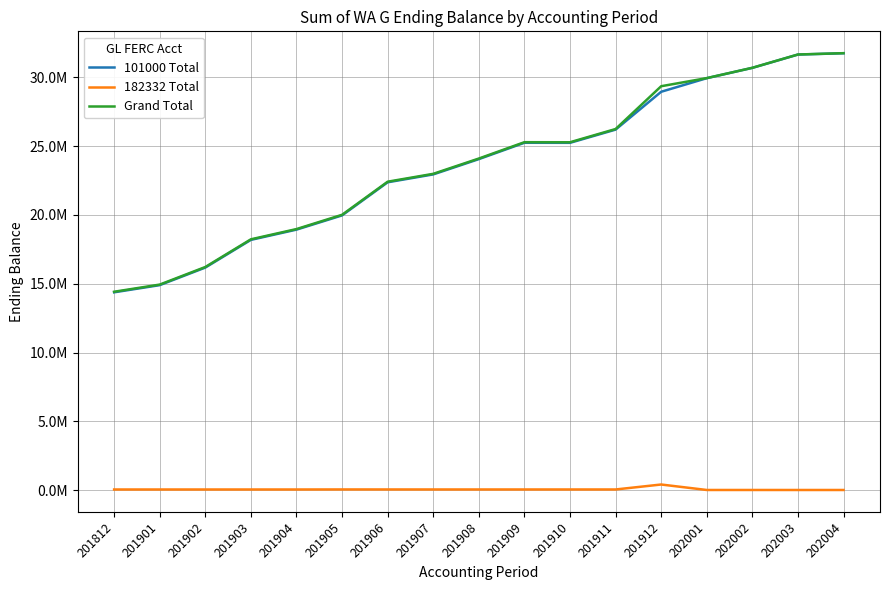

Reading left to right, transcribe all the data shown in this chart.

101000 Total: 201812=14377964.8	201901=14898603.0	201902=16176166.6	201903=18189751.2	201904=18934943.2	201905=19969592.9	201906=22376815.7	201907=22950292.3	201908=24061778.9	201909=25250503.9	201910=25245647.3	201911=26207219.2	201912=28958728.1	202001=29946394.4	202002=30696133.9	202003=31663817.2	202004=31759875.5
182332 Total: 201812=40933.1	201901=40933.1	201902=40933.1	201903=40933.1	201904=40933.1	201905=43897.4	201906=43116.0	201907=42354.4	201908=42354.4	201909=42354.4	201910=42354.4	201911=42354.4	201912=403176.5	202001=5455.8	202002=5532.7	202003=4668.5	202004=4668.5
Grand Total: 201812=14418897.8	201901=14939536.1	201902=16217099.7	201903=18230684.3	201904=18975876.3	201905=20013490.3	201906=22419931.7	201907=22992646.7	201908=24104133.3	201909=25292858.3	201910=25288001.7	201911=26249573.6	201912=29361904.6	202001=29951850.2	202002=30701666.6	202003=31668485.7	202004=31764544.0